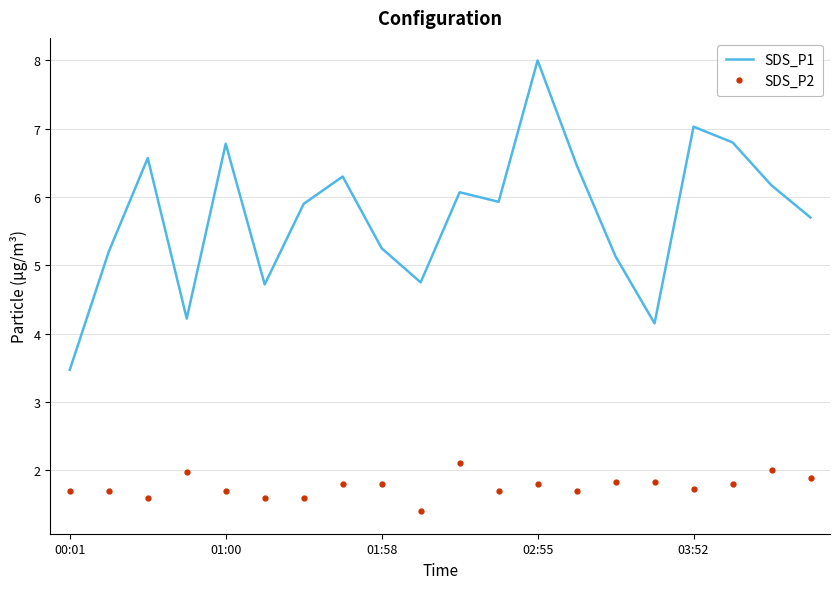

True or false: SDS_P1 and SDS_P2 cross at least once.

False